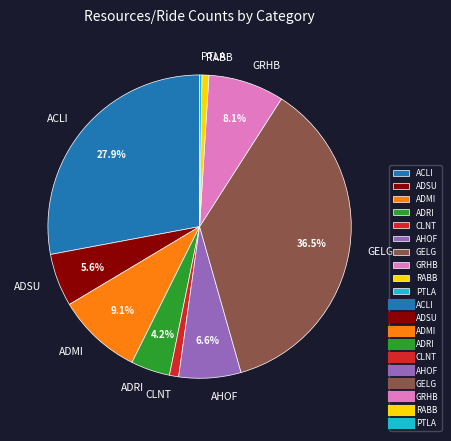

Which slice is the largest?

GELG